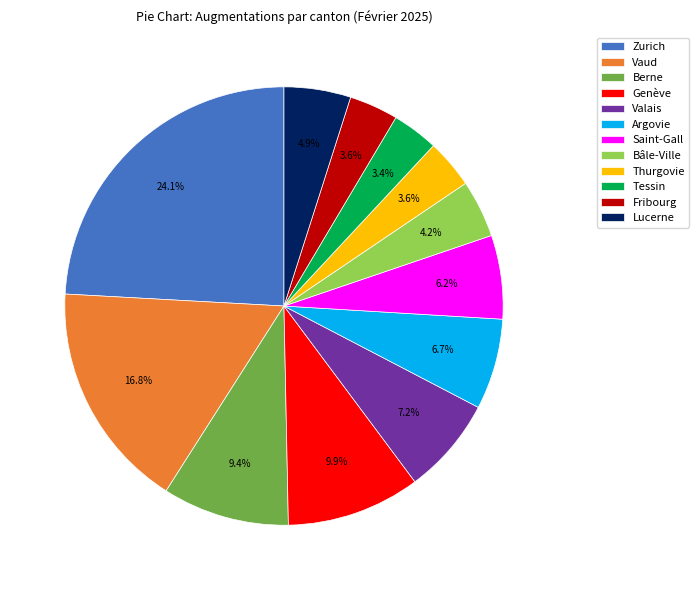

How much of the chart is everything except Zurich?

75.9%